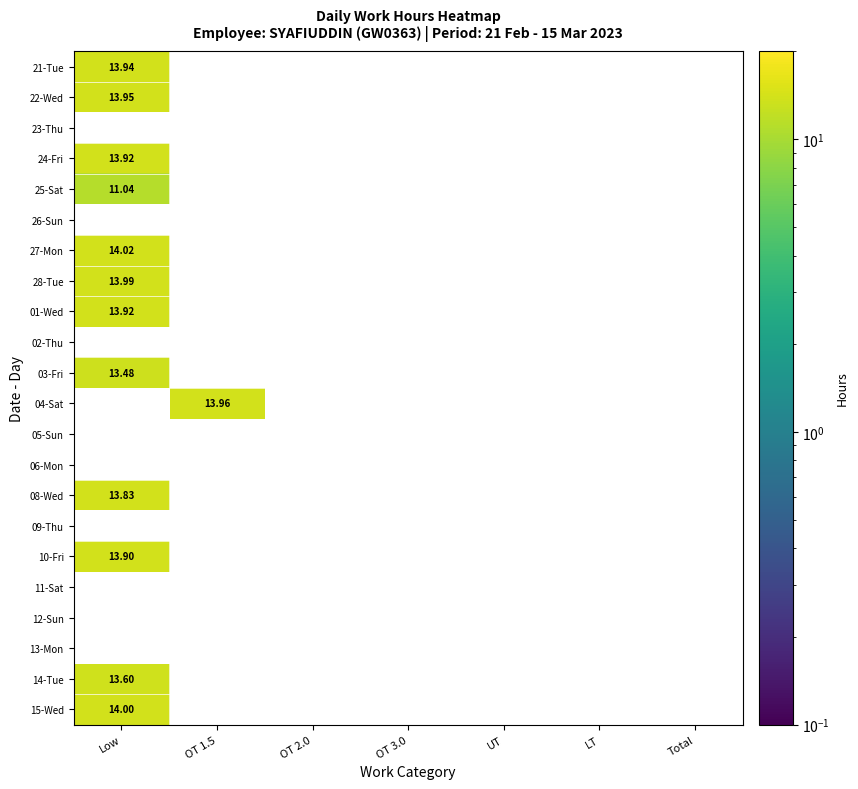

What is the lowest value of the 01-Wed series?

13.9